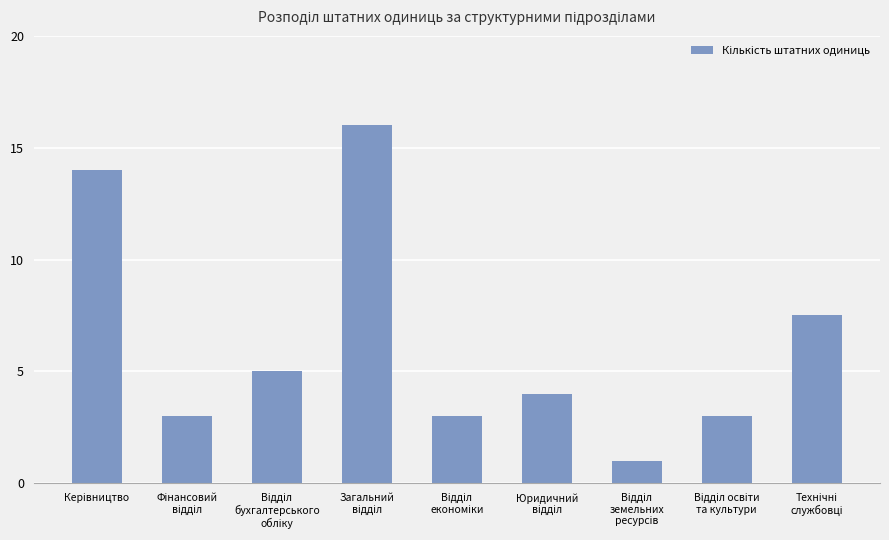

How many data points are less than 4?

4